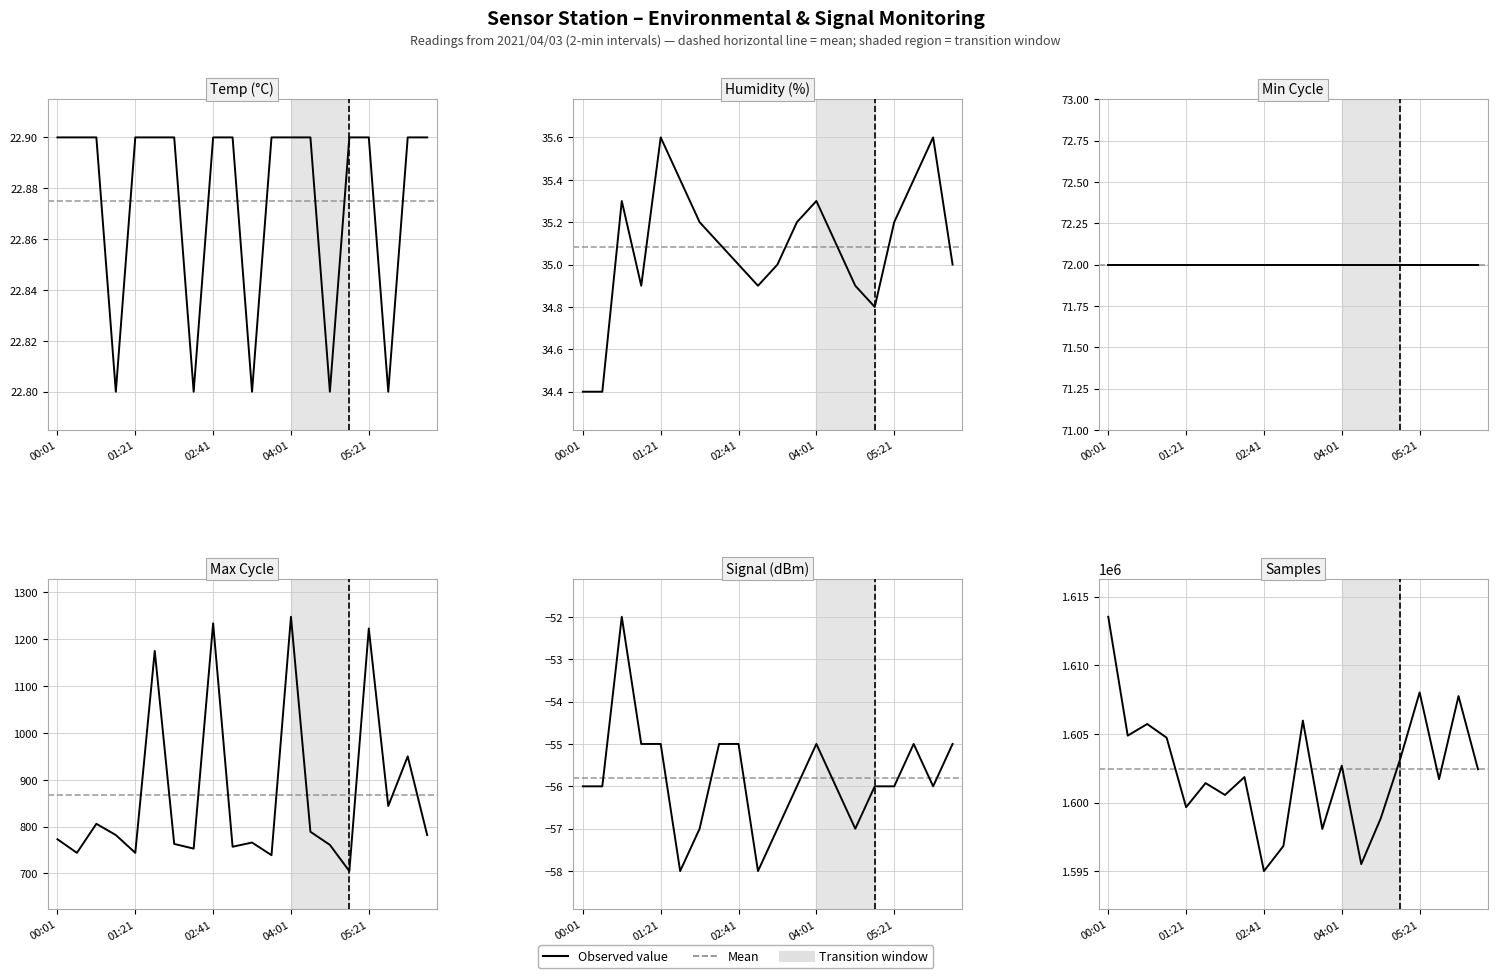

At which category does the chart reach its peak across all series?

00:01